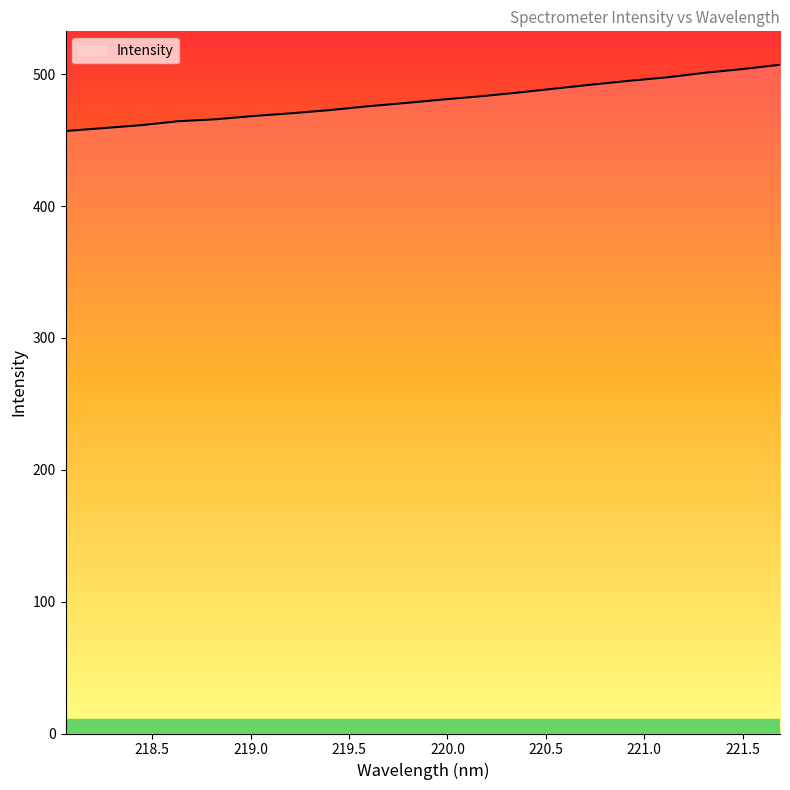

What is the smallest value displayed?

456.9